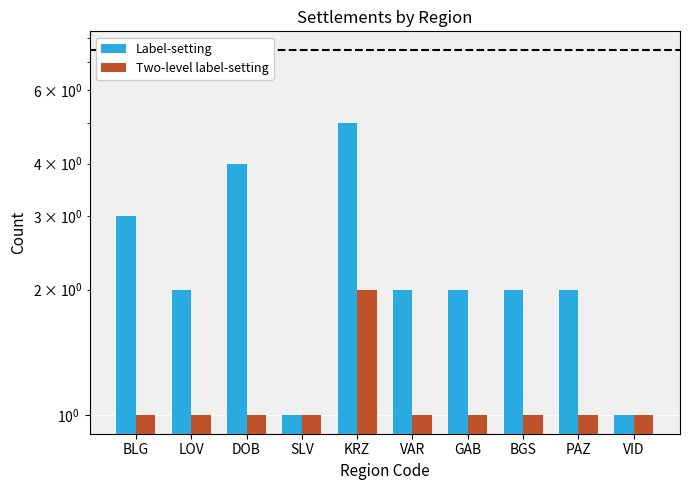

Rank the series by their maximum value, from highest to lowest.

Label-setting, Two-level label-setting